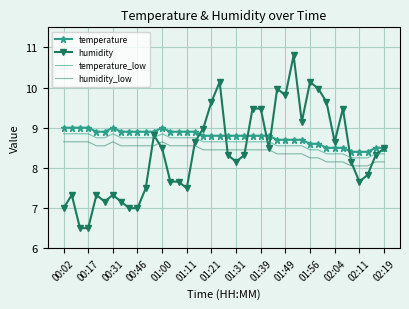

Which series has the widest spread of values?

humidity